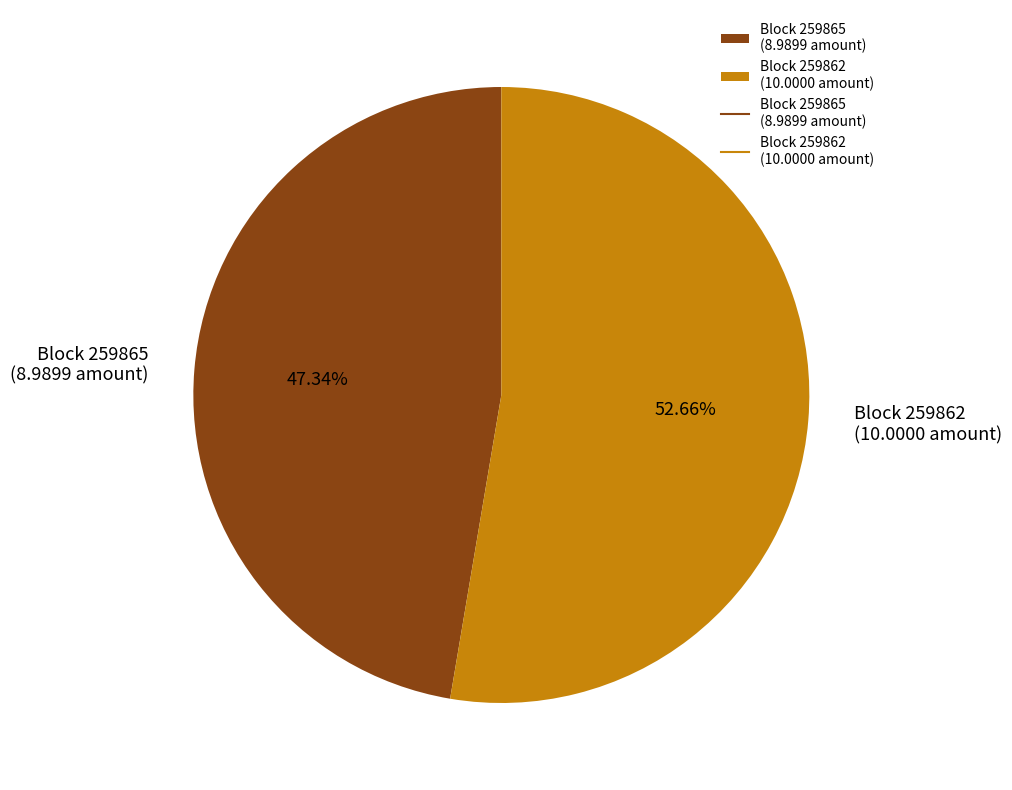

Rank the categories by value from highest to lowest.

Block 259862 (10.0000 amount), Block 259865 (8.9899 amount)